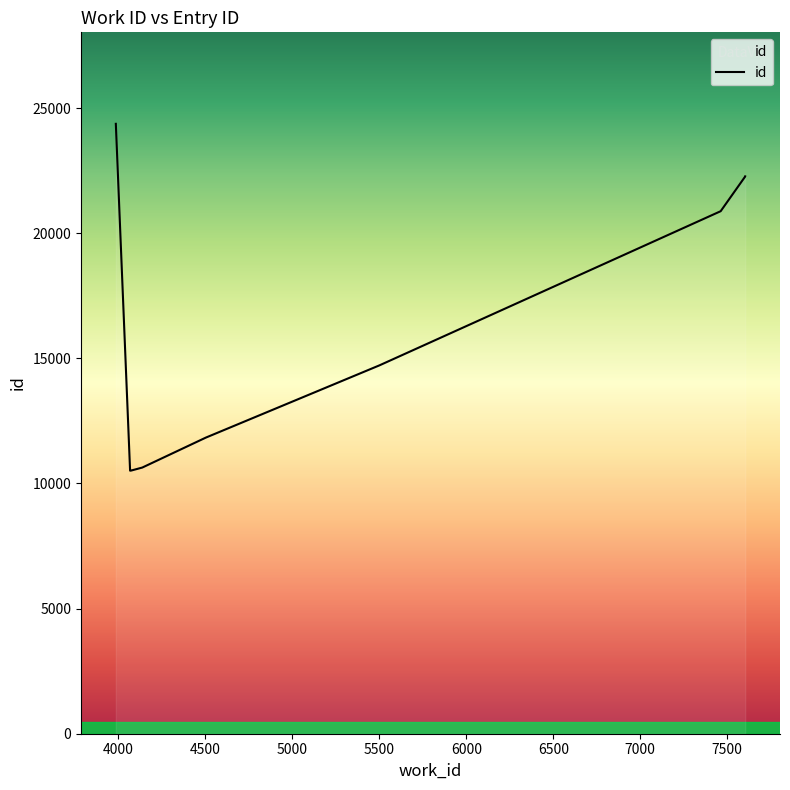

Reading left to right, extract all data points from this chart.

24372	10511	10518	10636	11832	14720	20880	22267	22271